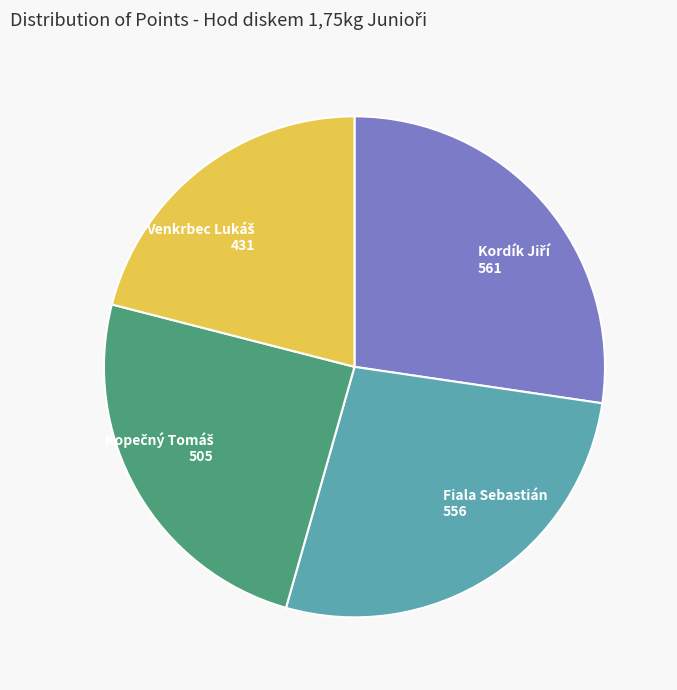

Is Fiala Sebastián the majority of the pie?

No